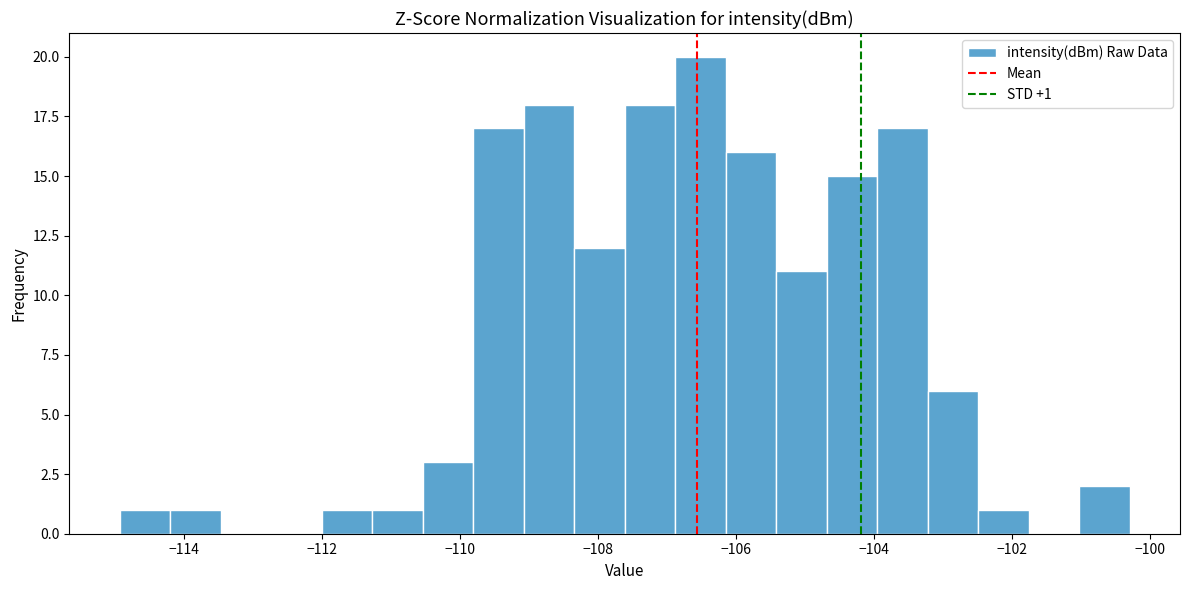

Read against the x-axis, roughly where is the centre of the tallest bar?

-106.6